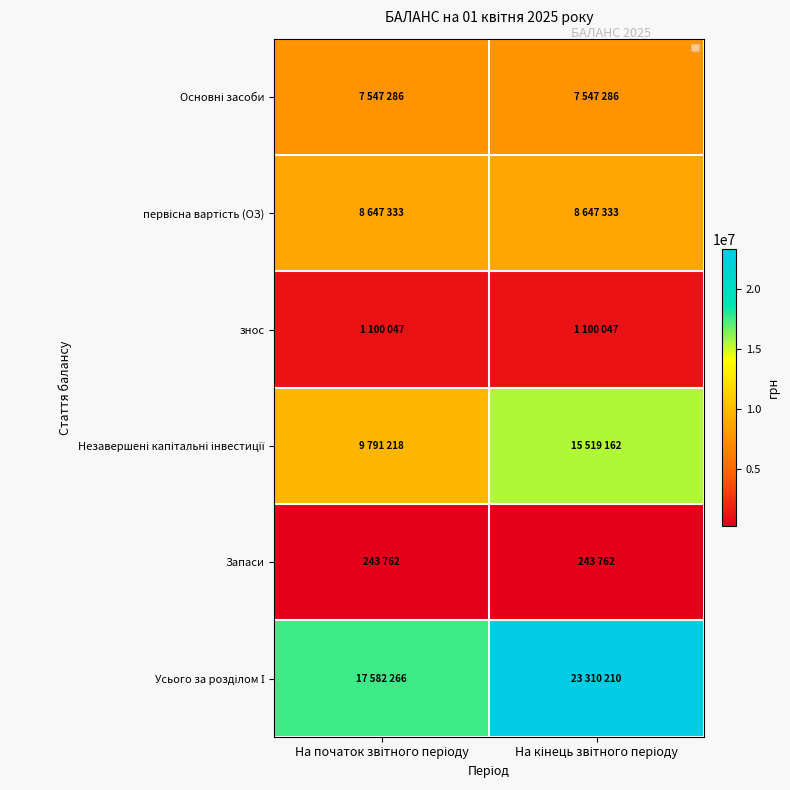

At how many categories does at least one series exceed 15697142?

2